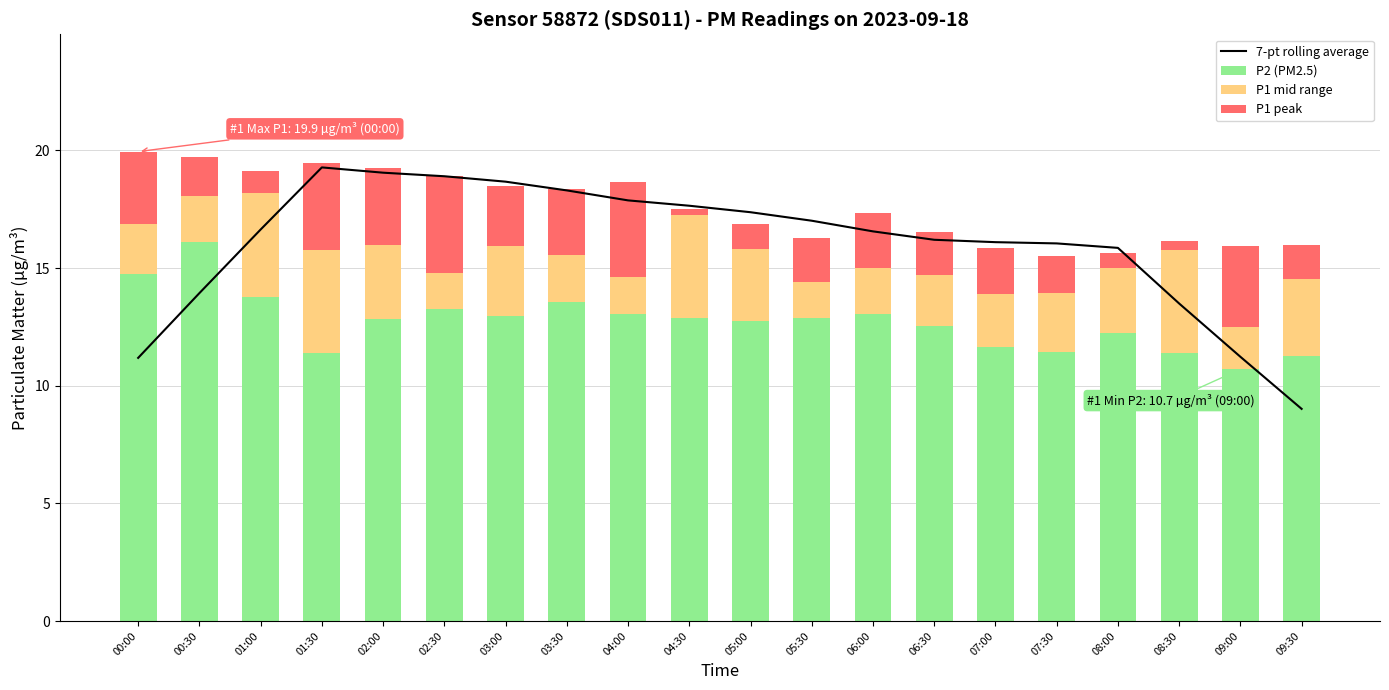

What is the difference between the maximum and second lowest values in the P1 mid range series?

2.9